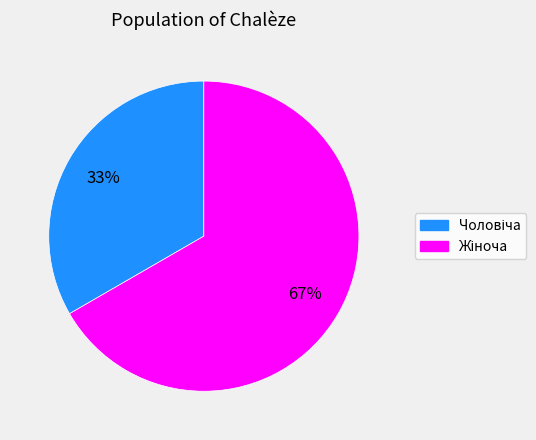

To the nearest percent, what is the average slice percentage?

50%